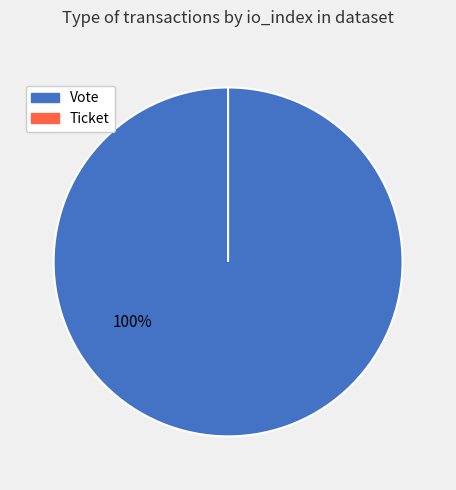

Combined, do Vote and Ticket account for over 50%?

Yes